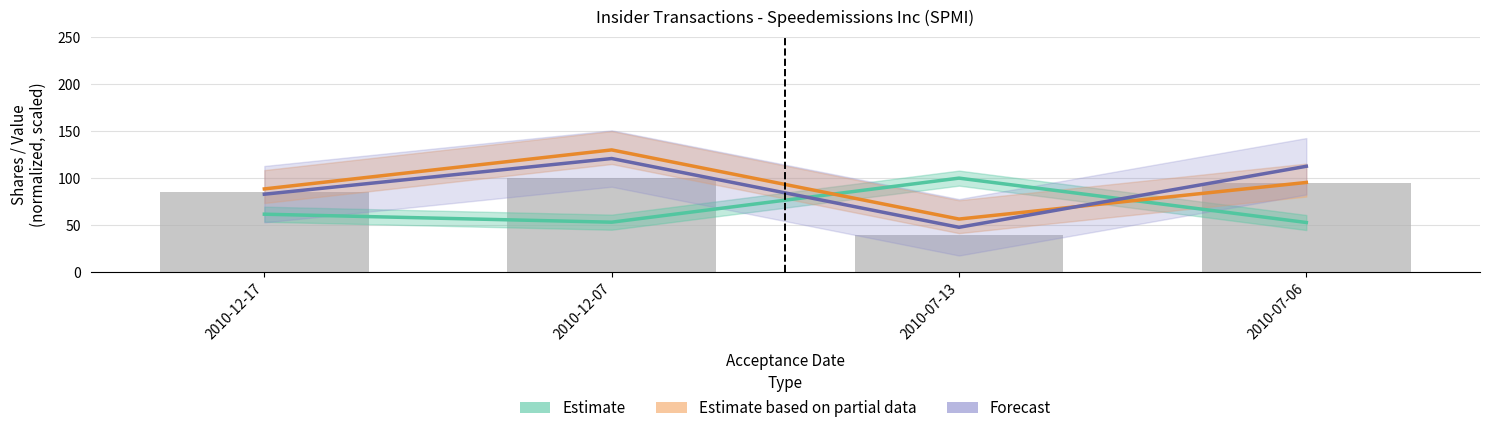

At how many categories does at least one series exceed 82?

4